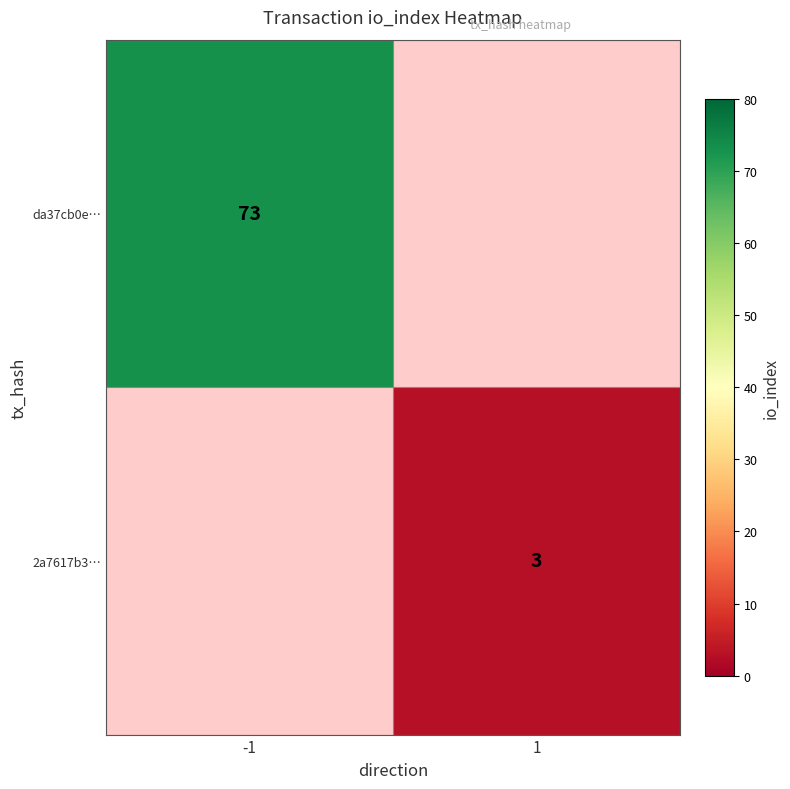

Is the value of da37cb0e… at -1 greater than the value of 2a7617b3… at 1?

Yes